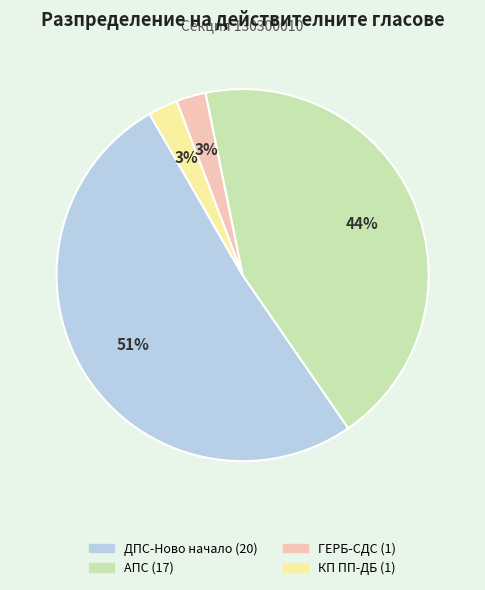

Is there a majority slice in this chart?

Yes